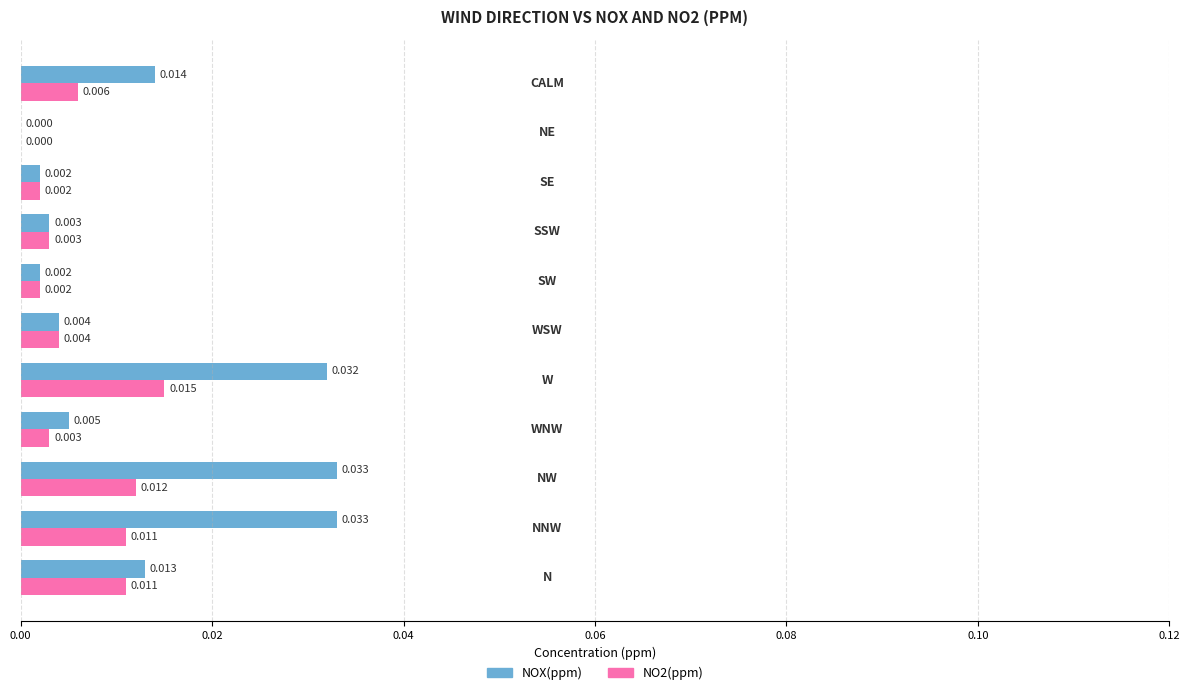

Which series has the largest total across all categories?

NOX(ppm)